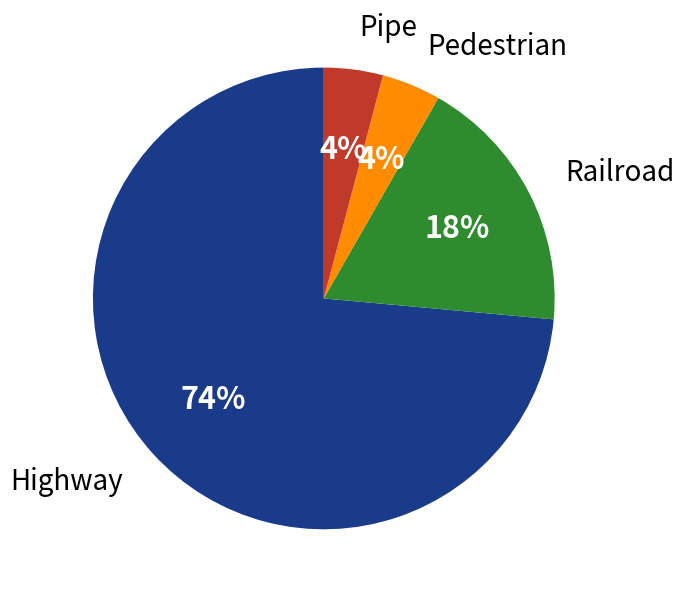

Is there any slice that represents more than half of the pie?

Yes